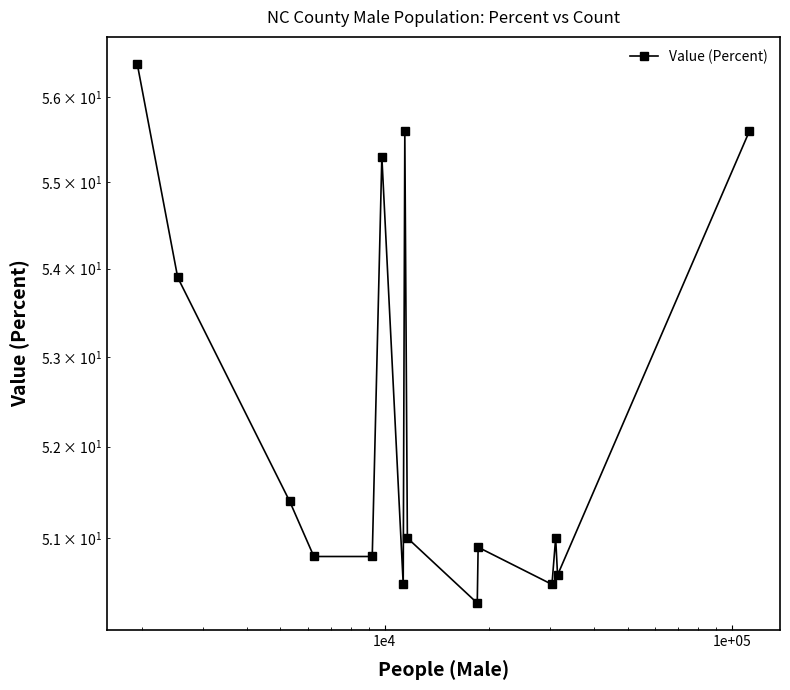

What is the average value?

52.3